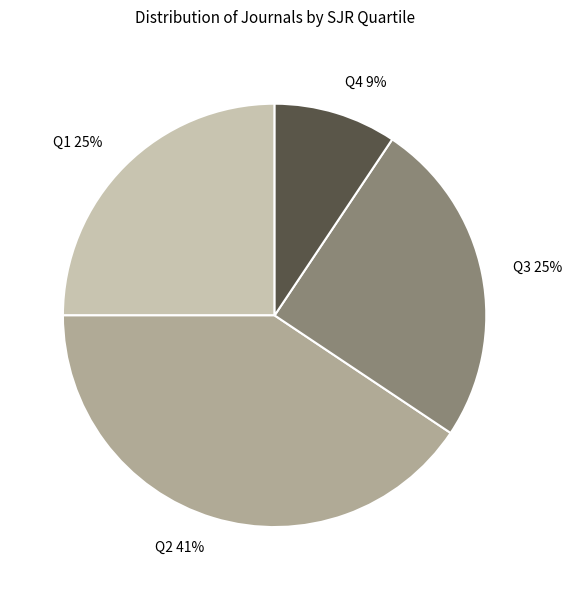

Between Q4 and Q1, which is larger?

Q1